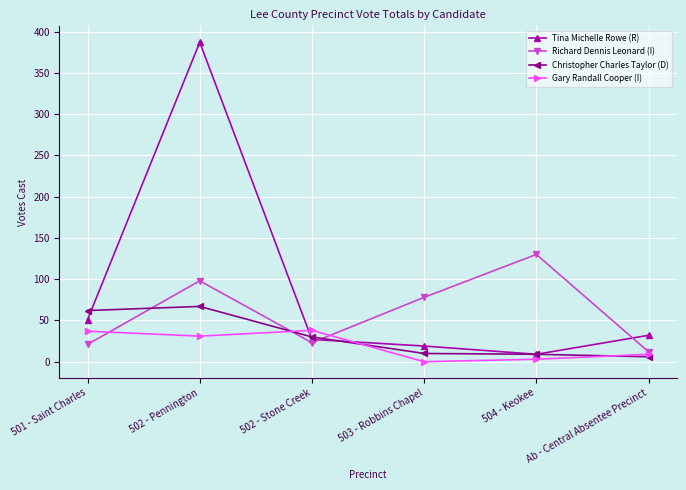

Which series has the widest spread of values?

Tina Michelle Rowe (R)